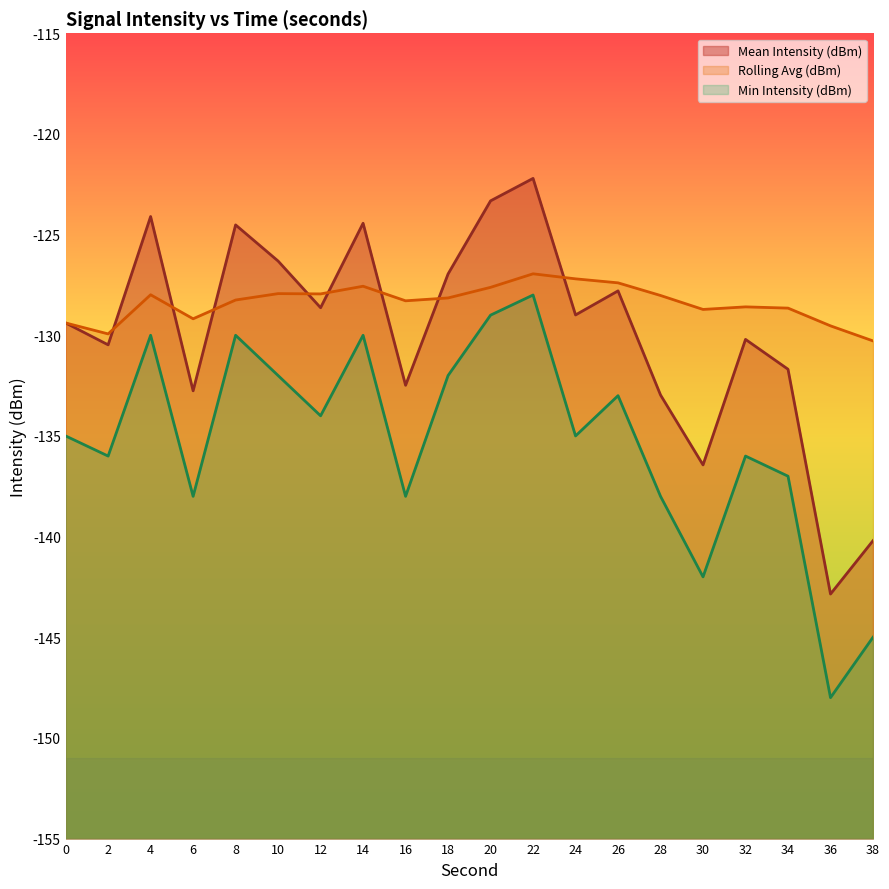

Where is the first local minimum for Mean Intensity (dBm)?

2